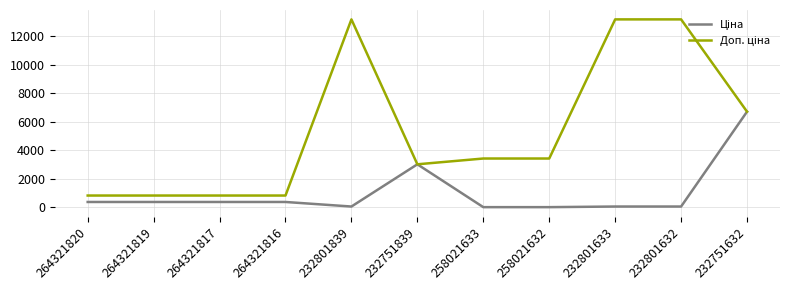

What is the difference between the highest and lowest values at 264321819?

451.4